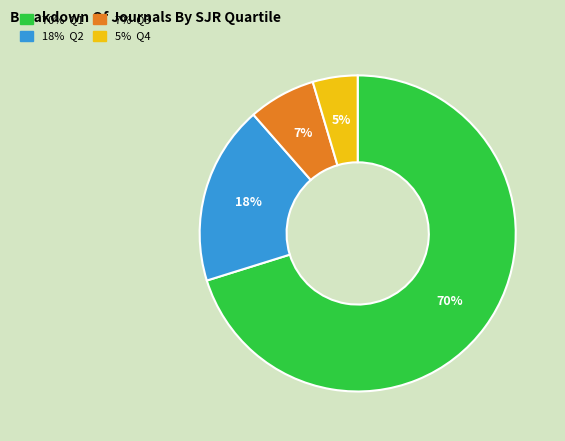

Does any single category account for the majority?

Yes